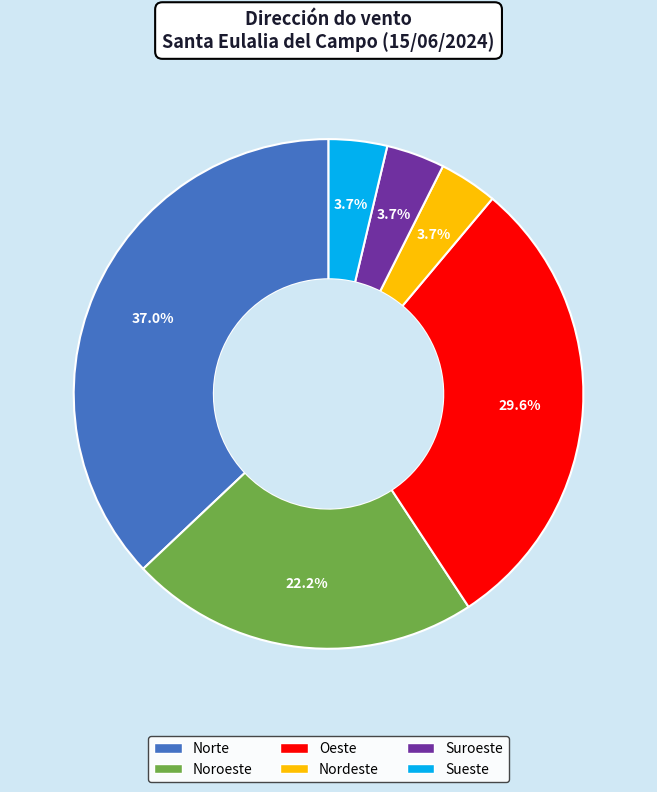

Count the number of slices in the pie.

6